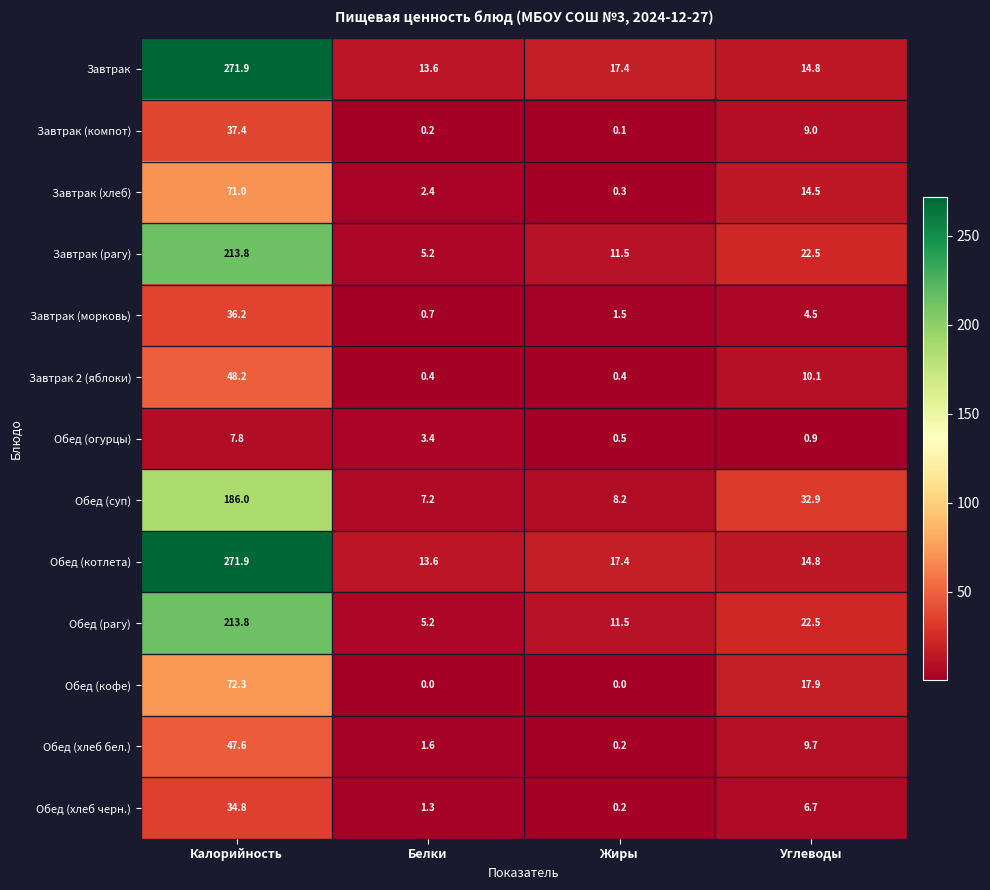

Rank the categories by Обед (рагу) value from lowest to highest.

Белки, Жиры, Углеводы, Калорийность